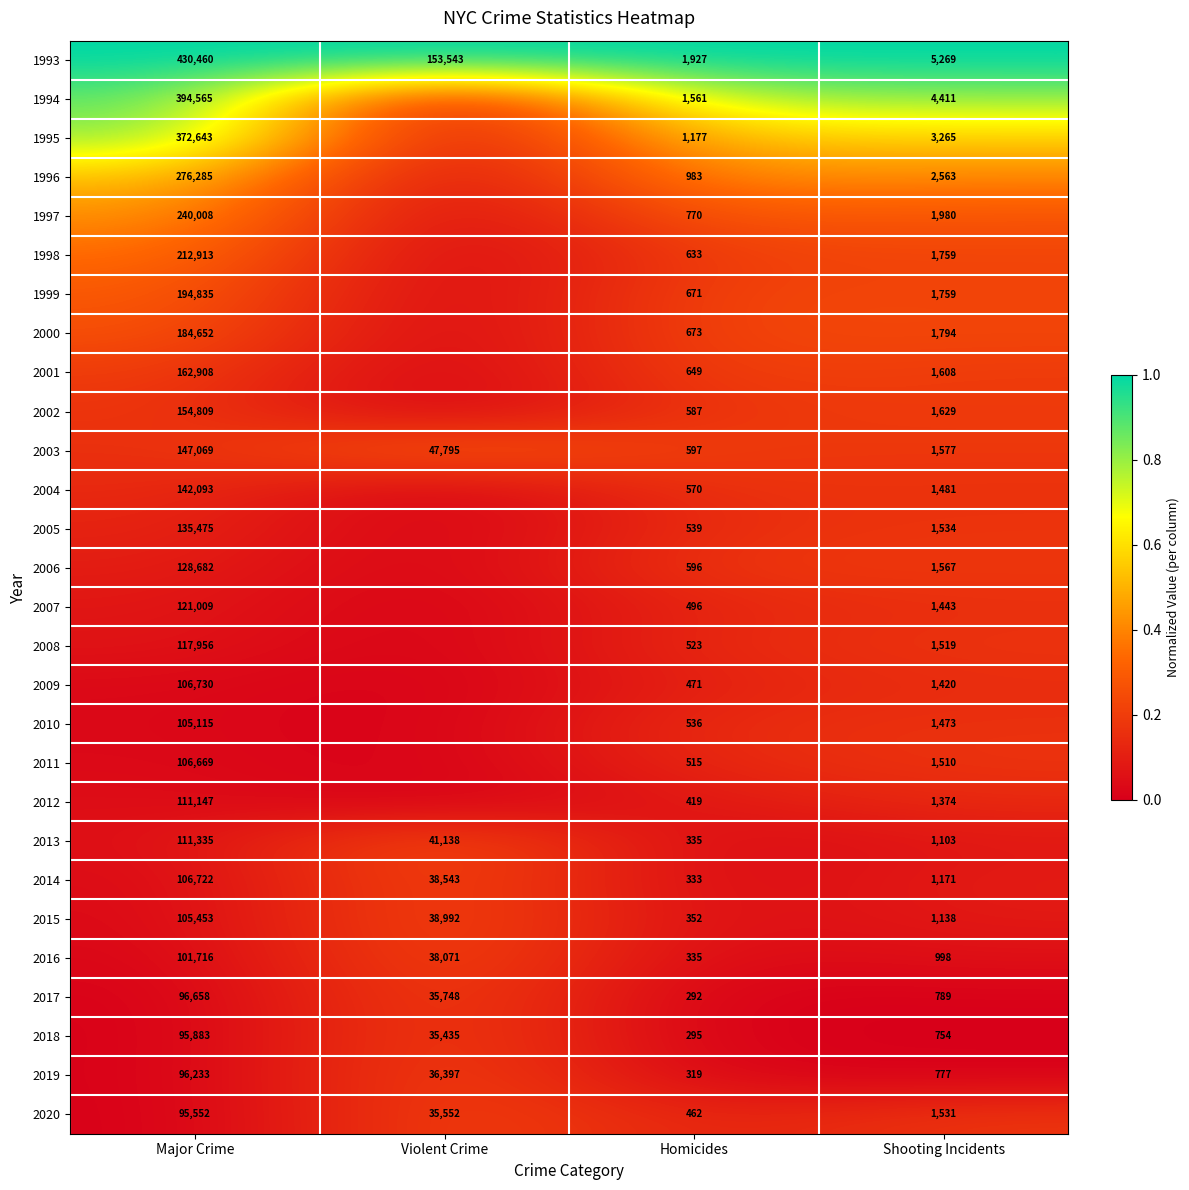

What is the total value across all series at Homicides?

17616